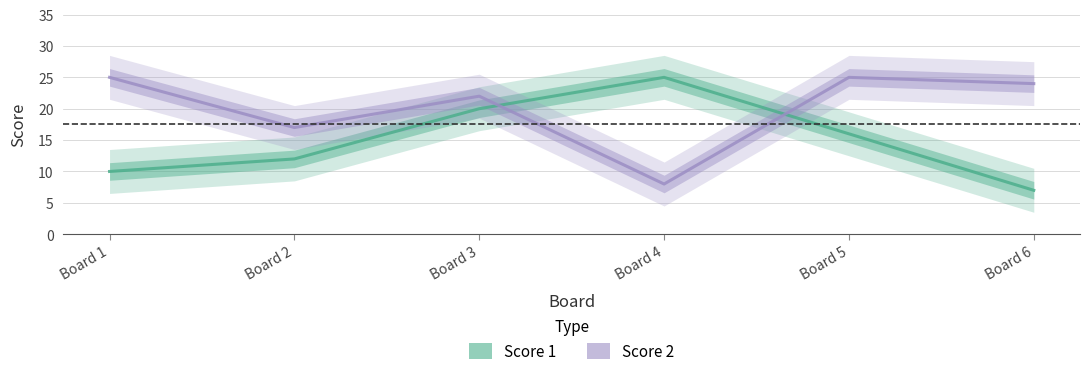

After their last crossing, which series has the higher values: Score 2 or Score 1?

Score 2